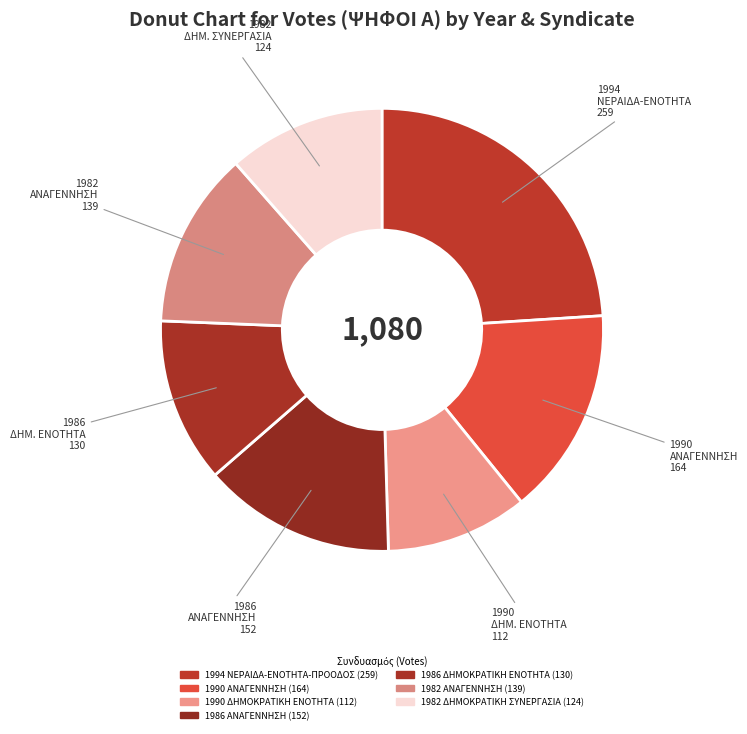

To the nearest percent, what is the average slice percentage?

14%